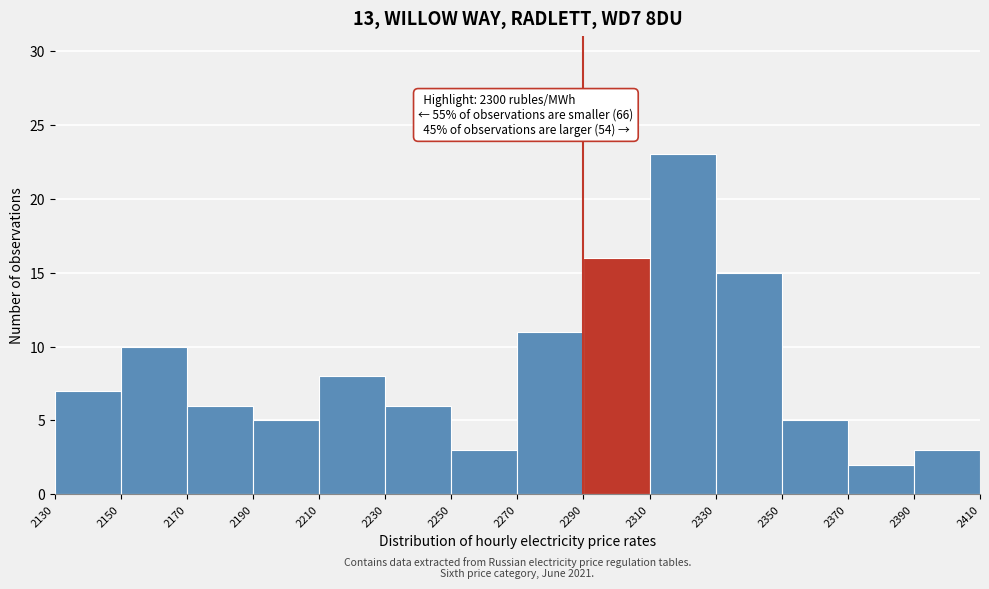

Which range on the x-axis has the tallest bar?

2310 to 2330